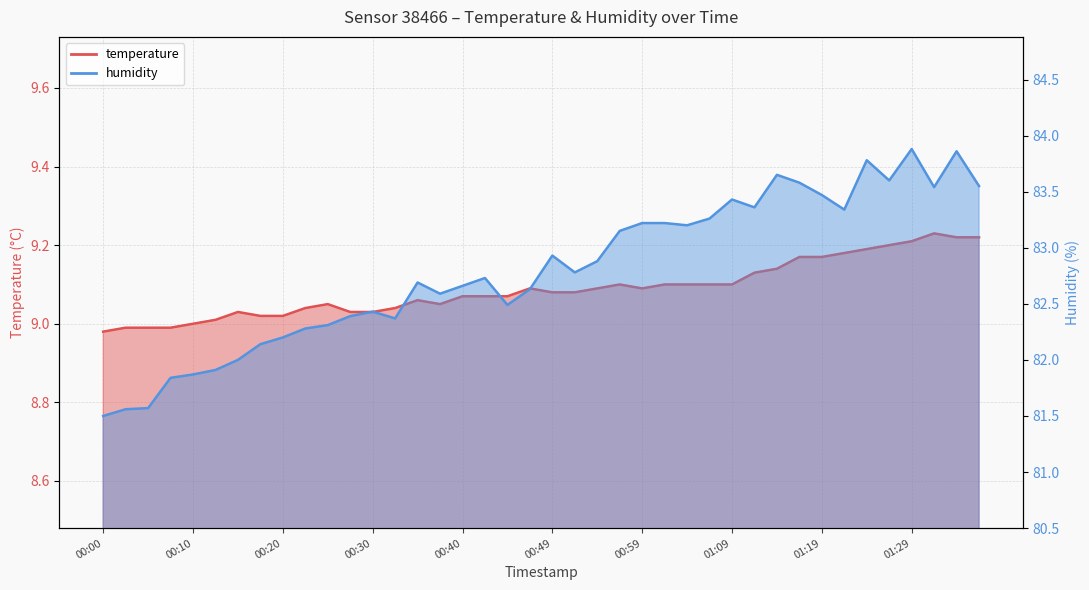

Which label corresponds to the largest value in the chart?

01:29